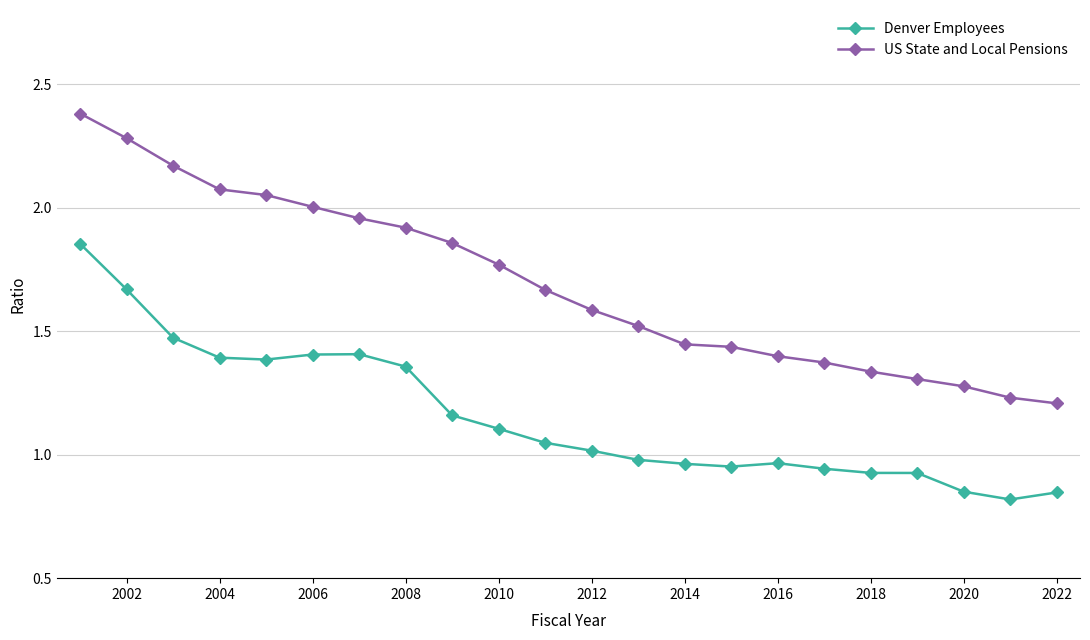

Which series has the largest total across all categories?

US State and Local Pensions